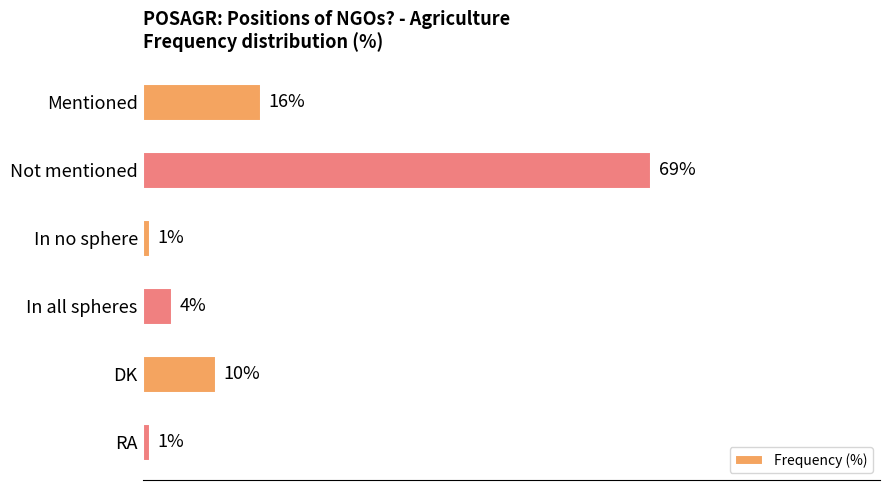

What is the label of the 4th bar from the bottom?

In no sphere